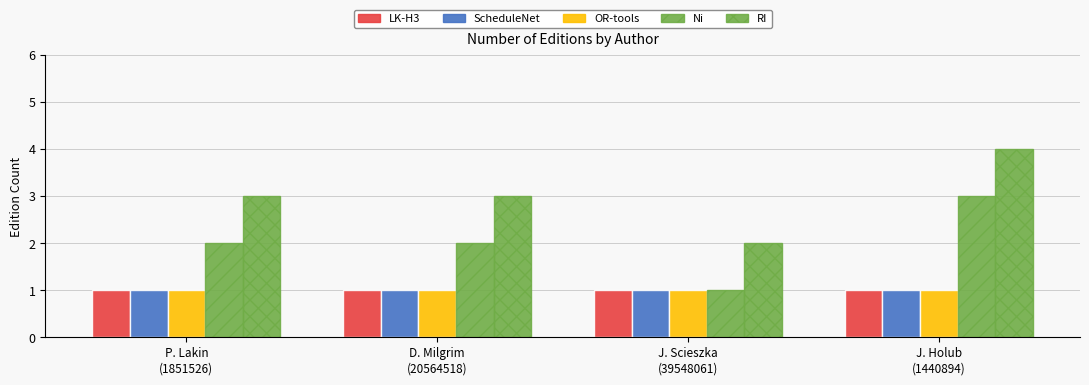

What is the value of the ScheduleNet bar at the 1st from the left?

1